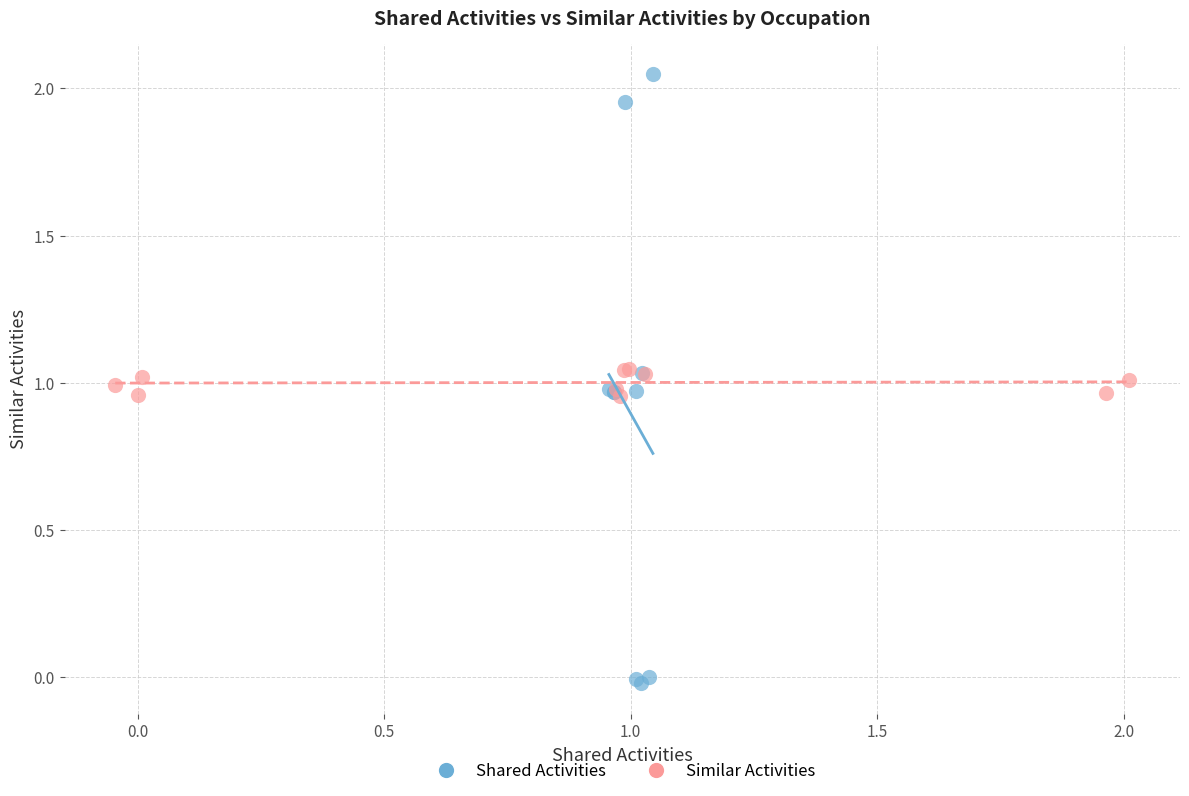

Which series has the widest spread of Y values?

Shared Activities